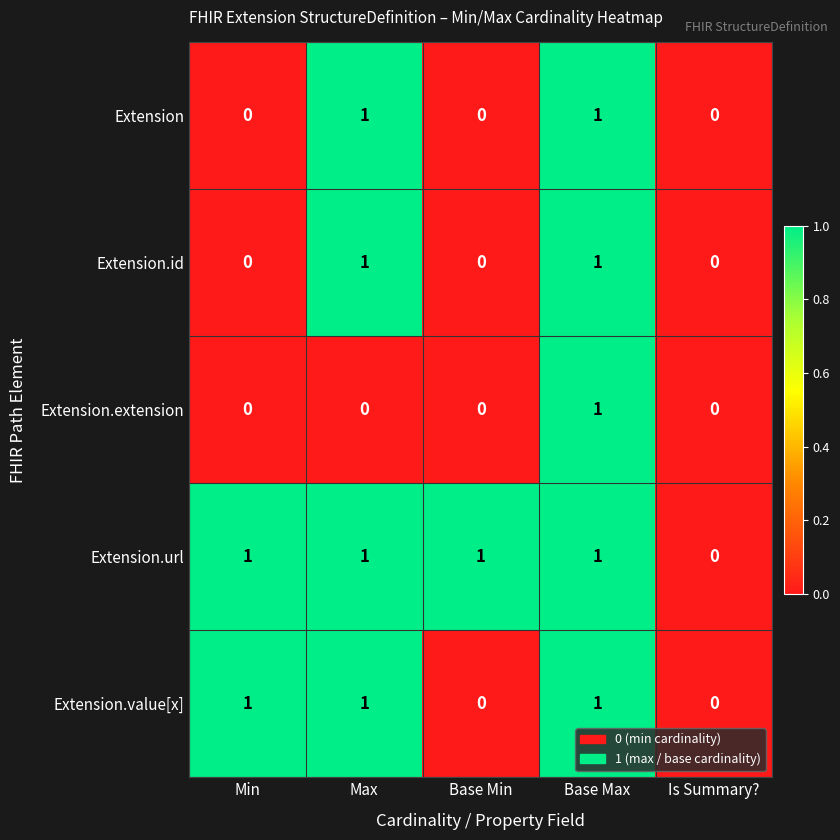

Which category has the highest value in the Extension.extension series?

Base Max